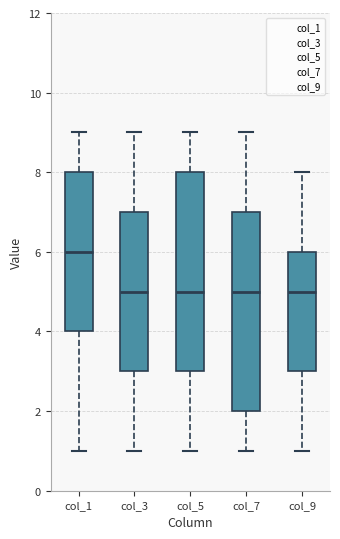

Reading left to right, read every box against the y-axis: the position of its median line, the range the box covers, and the ends of its whiskers. The values are not printed on the chart, so give them approximately, as read against the axis.

col_1: median 6, box 4 to 8, whiskers 1 to 9
col_3: median 5, box 3 to 7, whiskers 1 to 9
col_5: median 5, box 3 to 8, whiskers 1 to 9
col_7: median 5, box 2 to 7, whiskers 1 to 9
col_9: median 5, box 3 to 6, whiskers 1 to 8